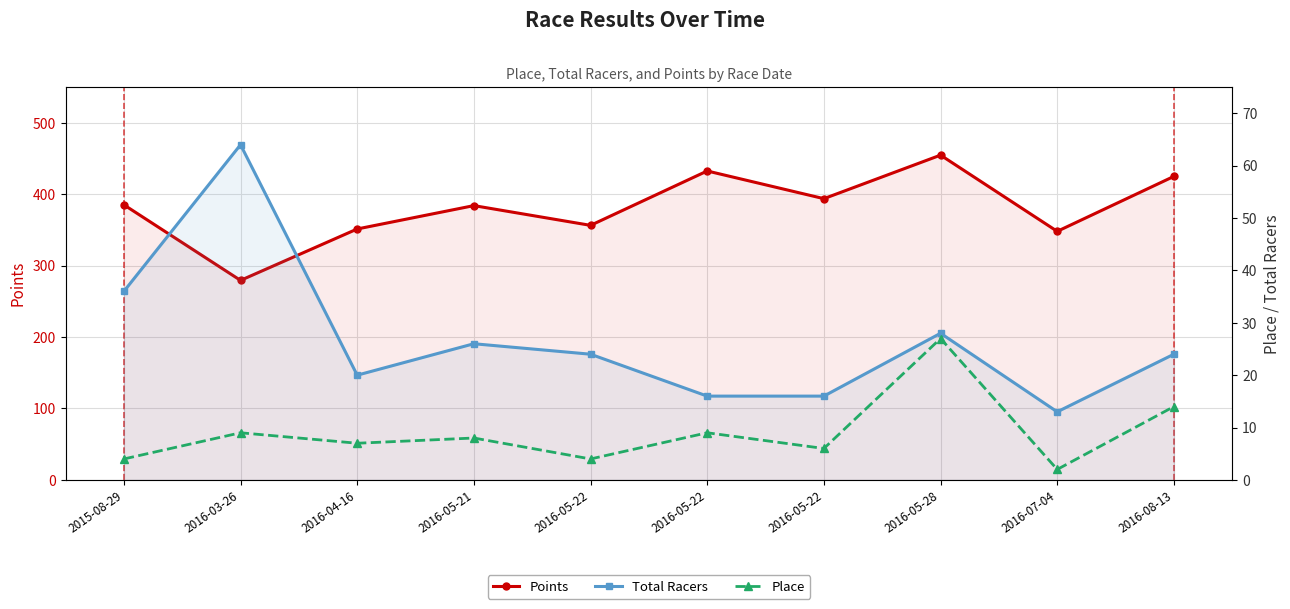

Read the Points value at 2016-08-13.

425.0